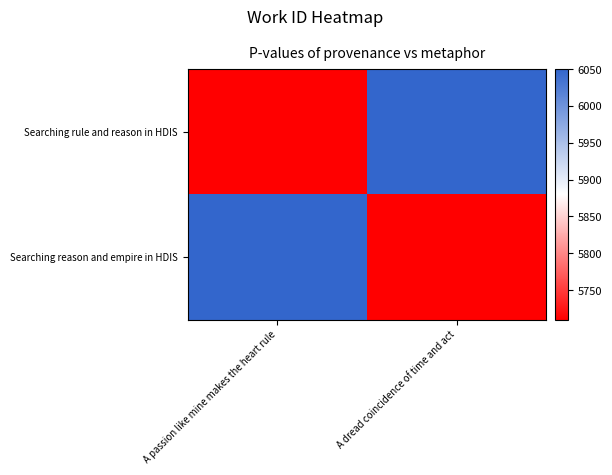

Rank the series by their maximum value, from lowest to highest.

Searching rule and reason in HDIS, Searching reason and empire in HDIS